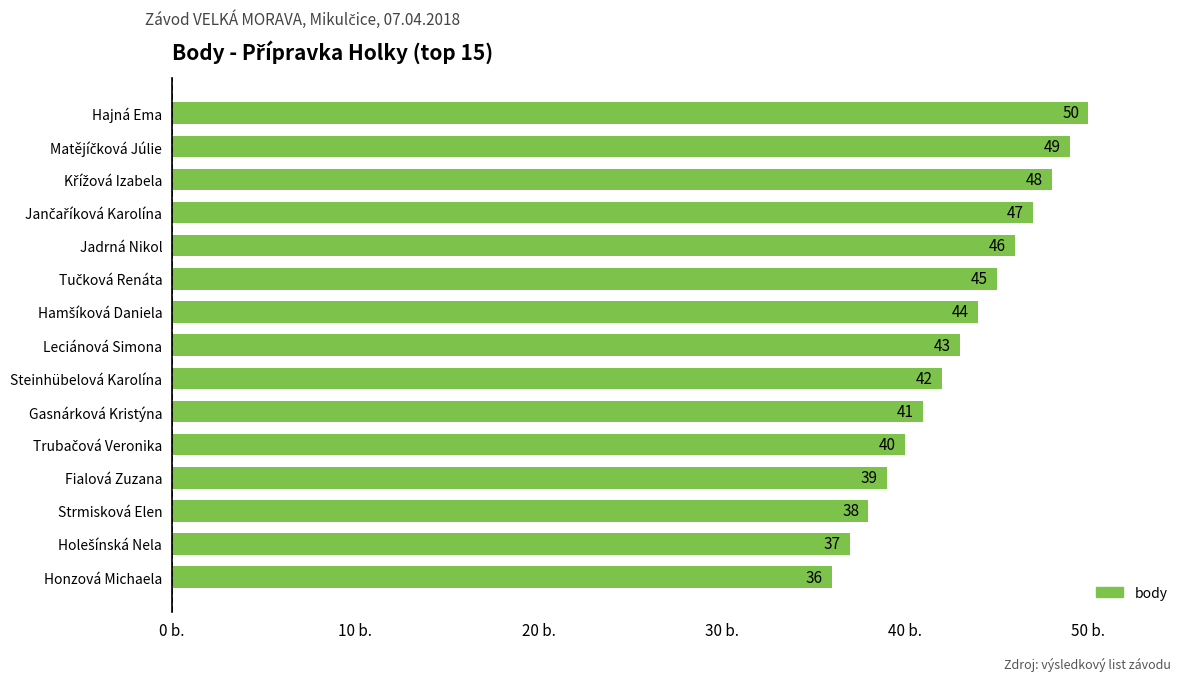

Are the bars horizontal?

Yes